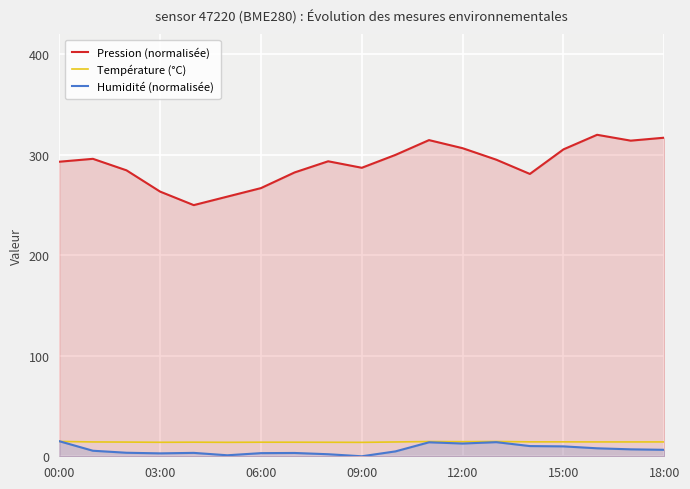

What is the difference between the second highest and minimum values in the Température (°C) series?

0.9